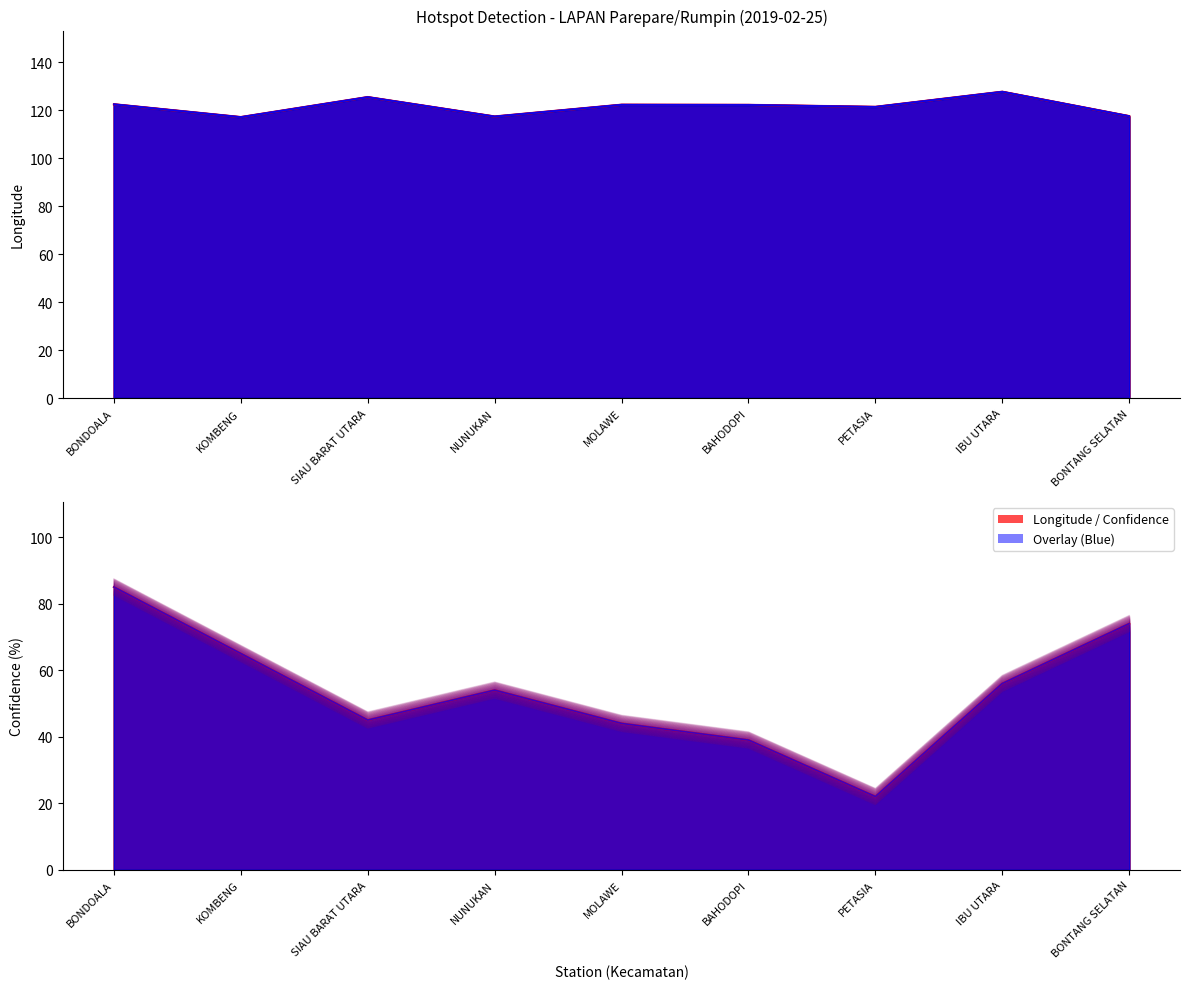

Between PETASIA and BONTANG SELATAN, which series saw the biggest shift?

Tingkat Kepercayaan (%)